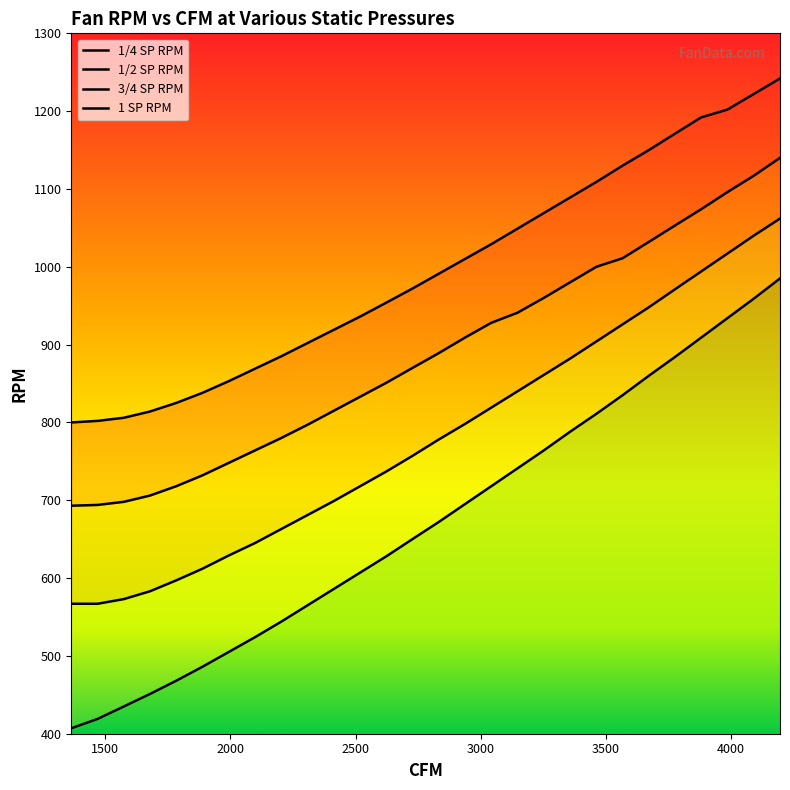

At which category is the sum across all series the highest?

4196